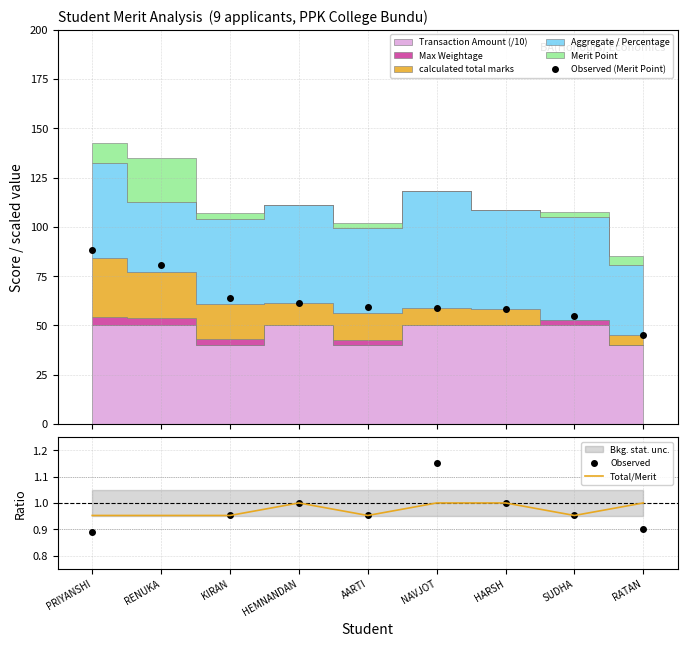

At which category is the sum across all series the highest?

PRIYANSHI